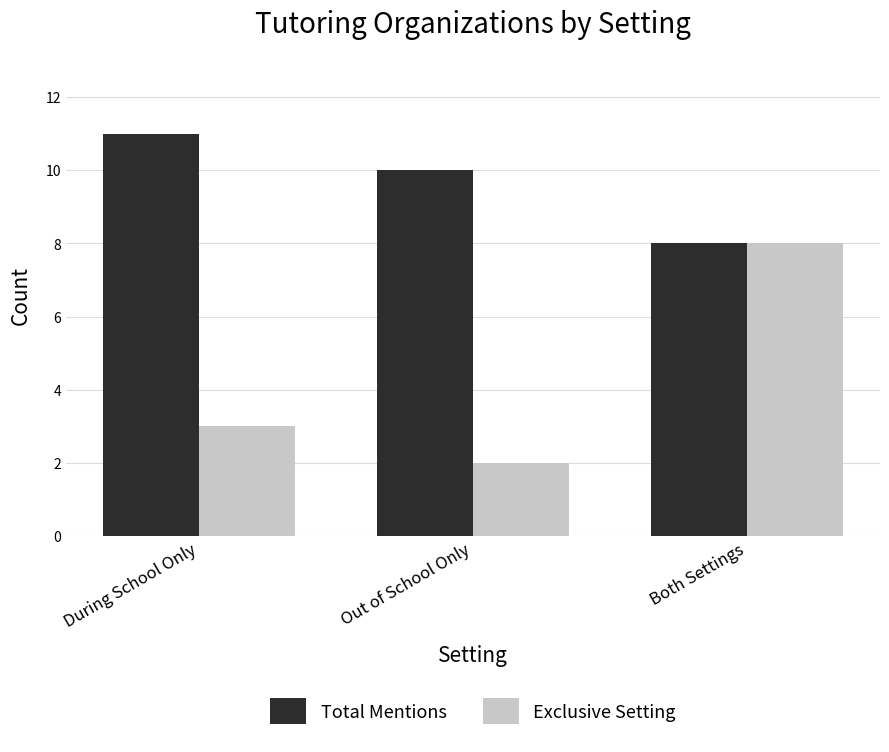

What is the difference between the maximum and second lowest values in the Total Mentions series?

1